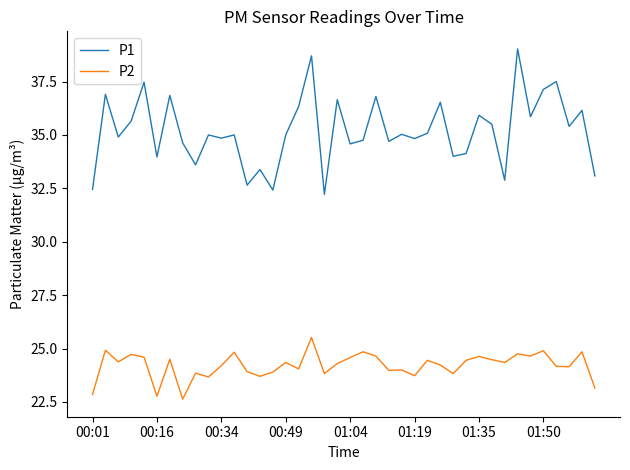

Which series has the largest range (max minus min)?

P1